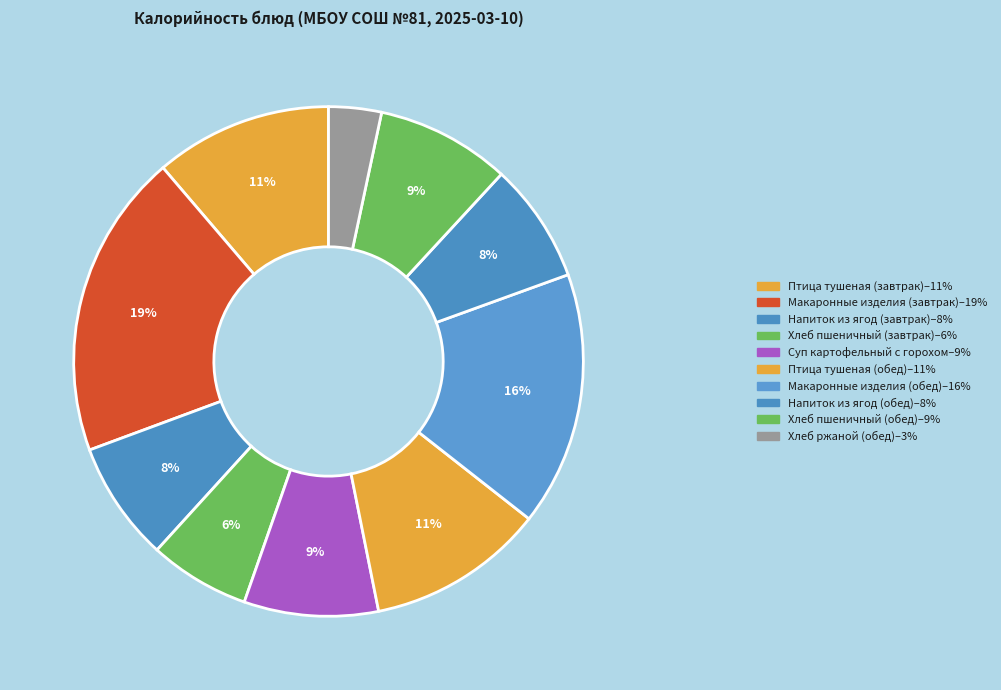

Count the number of slices in the pie.

10